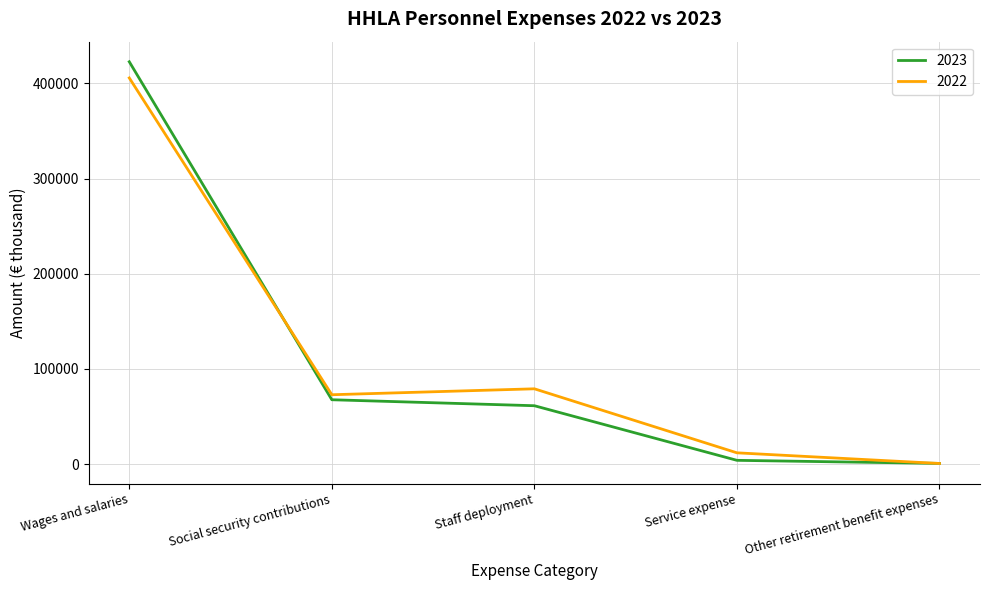

Between which two adjacent categories do 2022 and 2023 first intersect?

Wages and salaries and Social security contributions